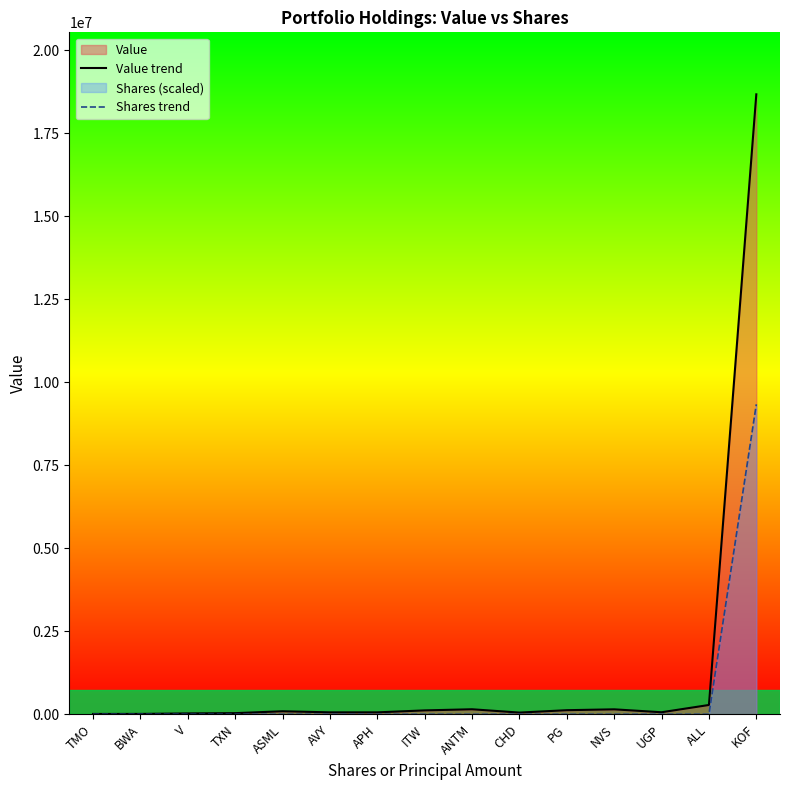

Reading left to right, what are all the values shown in this chart?

Value trend: TMO=11000.0	BWA=12000.0	V=27000.0	TXN=35000.0	ASML=92000.0	AVY=59000.0	APH=59000.0	ITW=118000.0	ANTM=152000.0	CHD=52000.0	PG=124000.0	NVS=150000.0	UGP=62000.0	ALL=281000.0	KOF=18675000.0
Shares trend: TMO=1.4	BWA=5.9	V=14.5	TXN=28.2	ASML=102.6	AVY=73.1	APH=85.3	ITW=194.9	ANTM=251.1	CHD=116.0	PG=348.3	NVS=542.1	UGP=335.5	ALL=1774.5	KOF=9337500.0